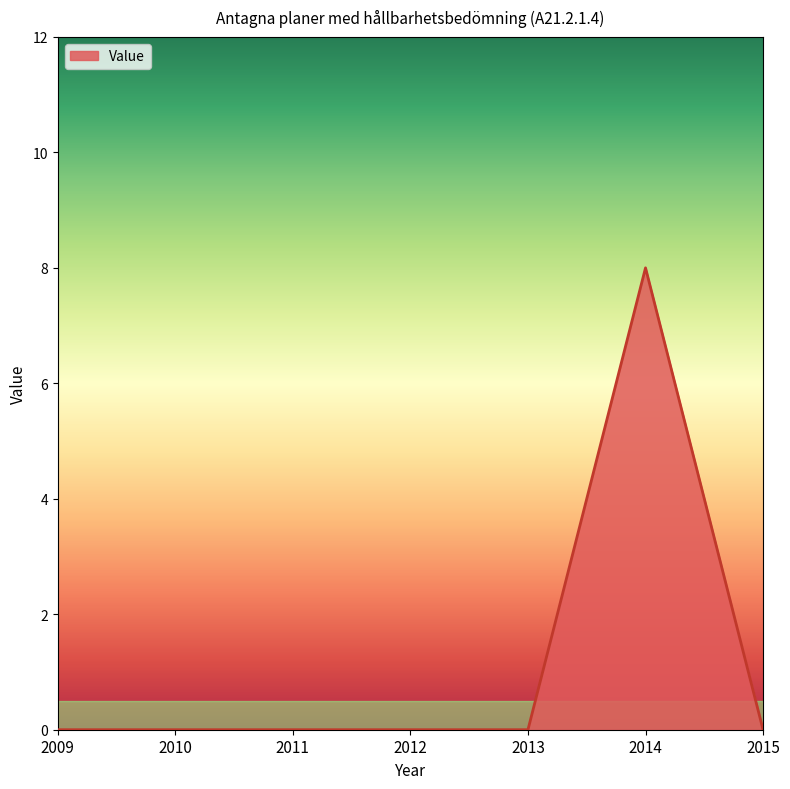

Reading left to right, extract all data points from this chart.

2009=0	2010=0	2011=0	2012=0	2013=0	2014=8	2015=0